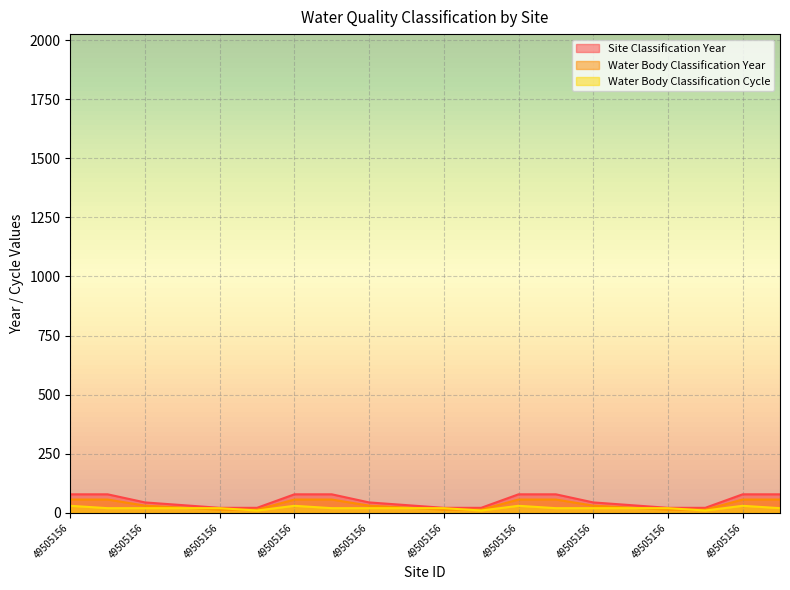

Reading left to right, what are all the values shown in this chart?

Site Classification Year: 78.6	78.6	44.3	32.9	21.4	21.4	78.6	78.6	44.3	32.9	21.4	21.4	78.6	78.6	44.3	32.9	21.4	21.4	78.6	78.6
Water Body Classification Year: 56.4	56.4	30.7	22.1	13.6	13.6	56.4	56.4	30.7	22.1	13.6	13.6	56.4	56.4	30.7	22.1	13.6	13.6	56.4	56.4
Water Body Classification Cycle: 30.0	20.0	20.0	20.0	20.0	10.0	30.0	20.0	20.0	20.0	20.0	10.0	30.0	20.0	20.0	20.0	20.0	10.0	30.0	20.0